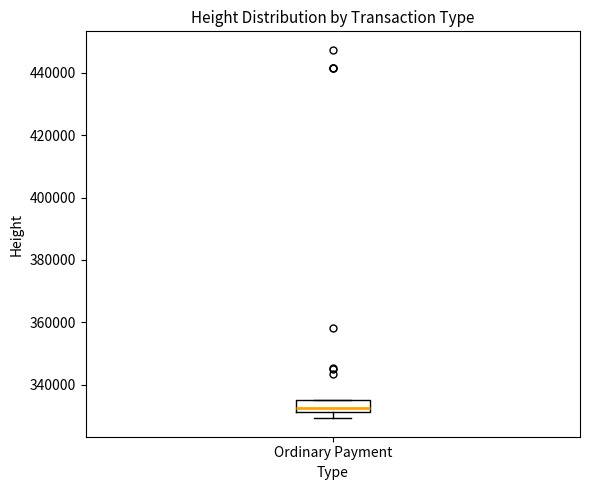

Read this box plot against the y-axis: the position of the median line, the range covered by the box, and the ends of both whiskers. The values are not printed on the chart, so give them approximately, as read against the axis.

median 332000 (just above the box's lower edge), box 332000 to 334000, whiskers 330000 to 336000